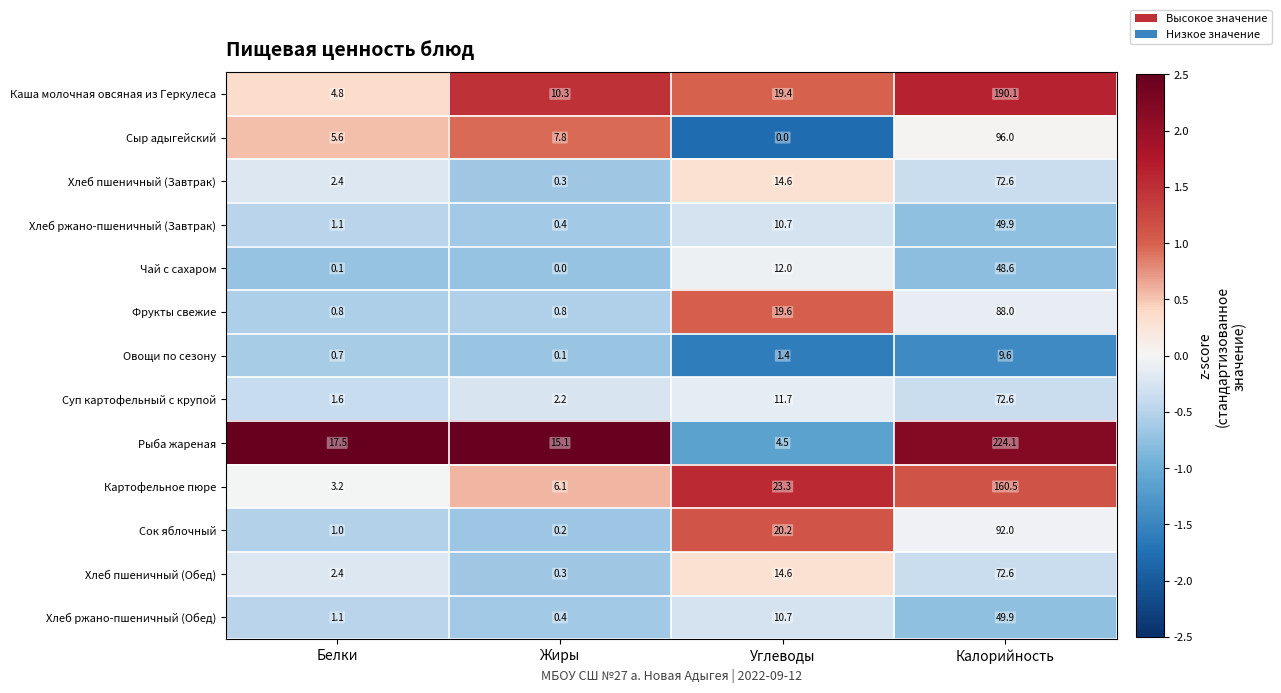

Count the number of categories in the chart.

4